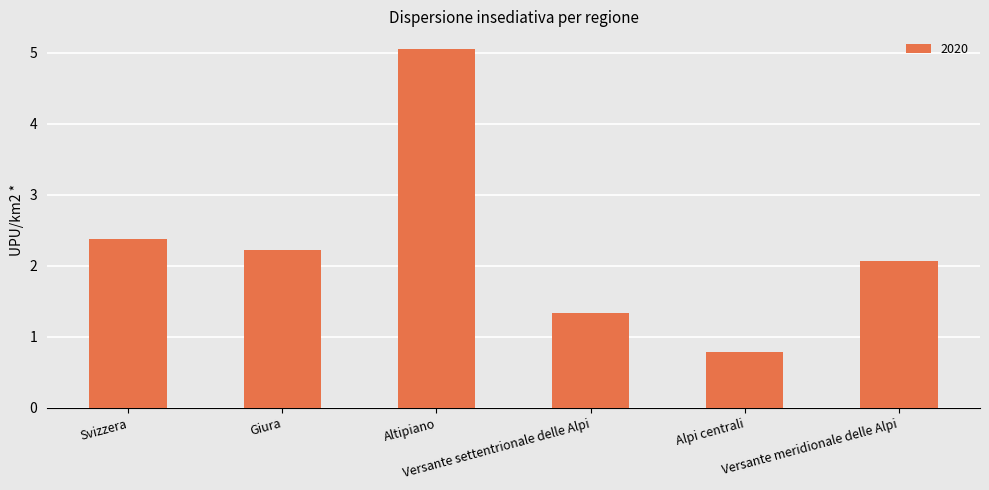

What is the difference between the maximum and minimum values?

4.3